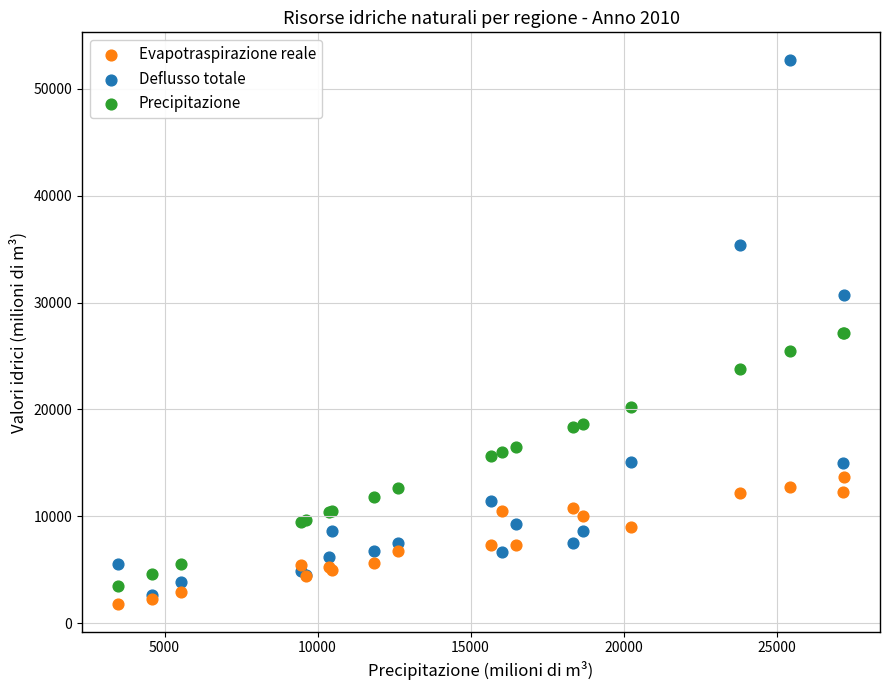

Which series contains the lowest Y value?

Evapotraspirazione reale